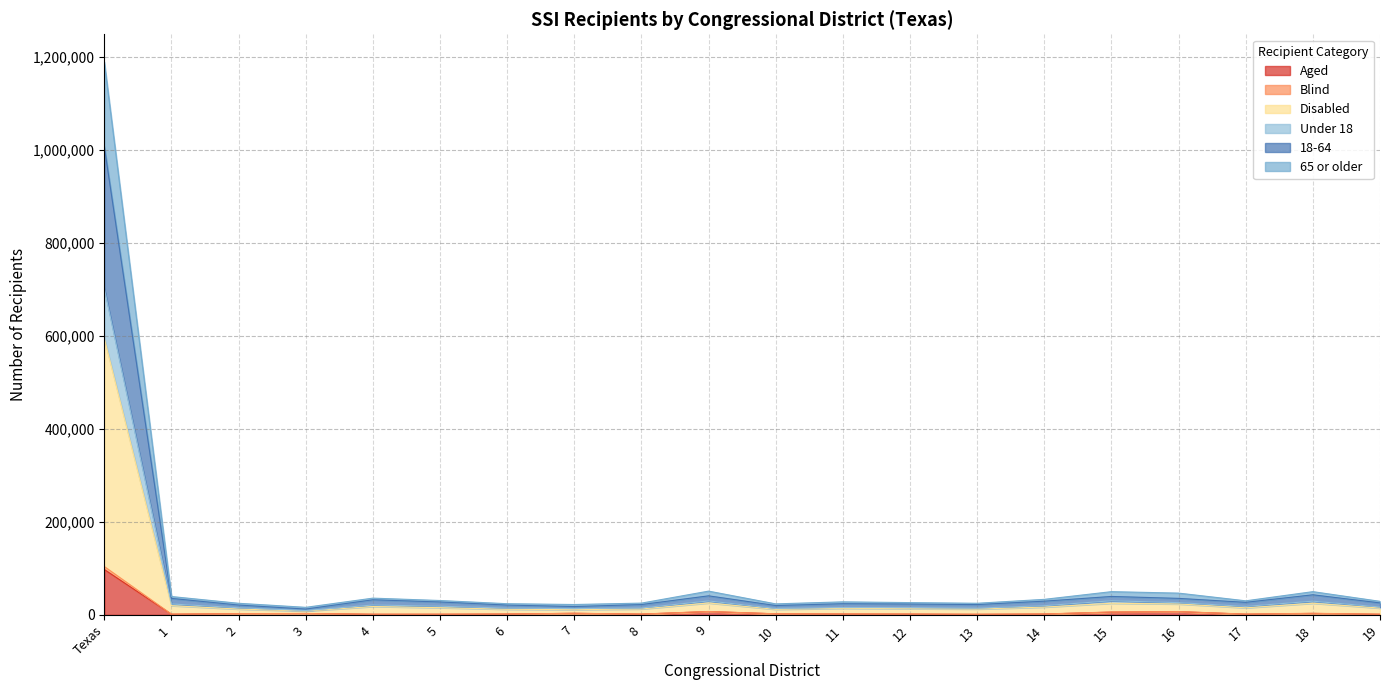

At which label does Aged reach its peak?

Texas